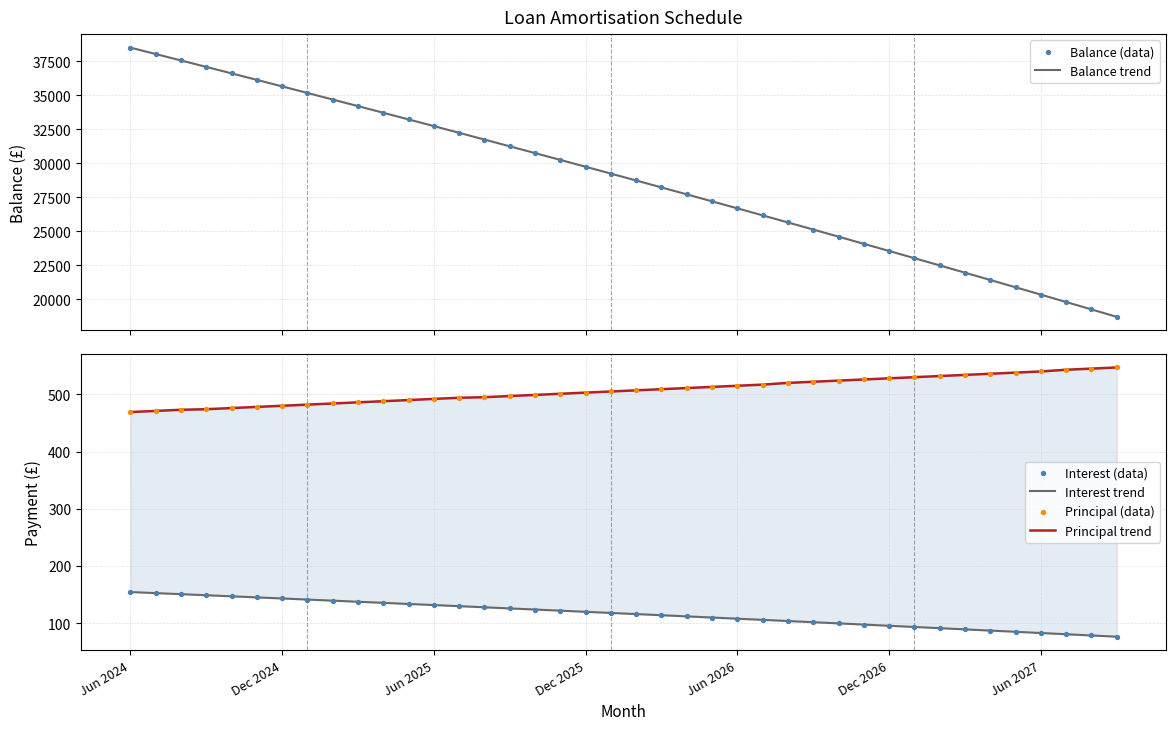

What are all the series names shown in the legend?

Balance trend, Balance (data), Interest trend, Principal trend, Interest (data), Principal (data)